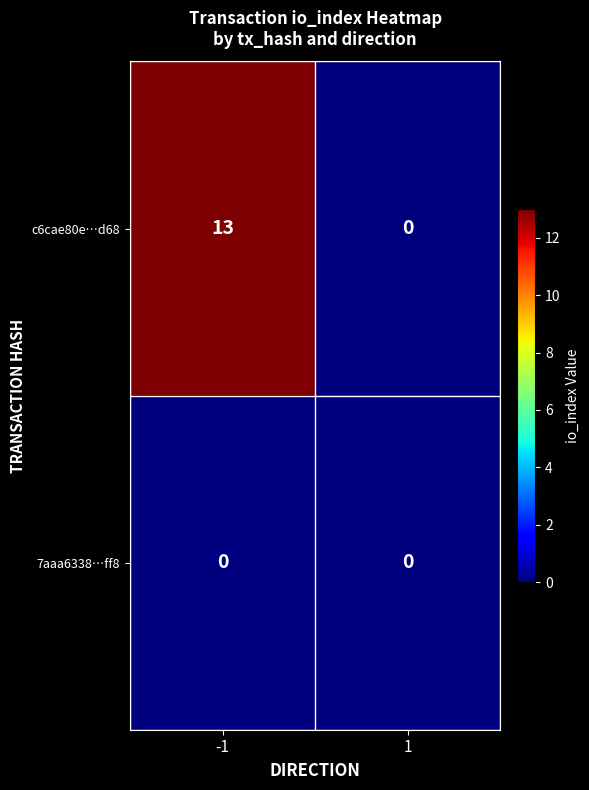

At which category is the sum across all series the highest?

-1